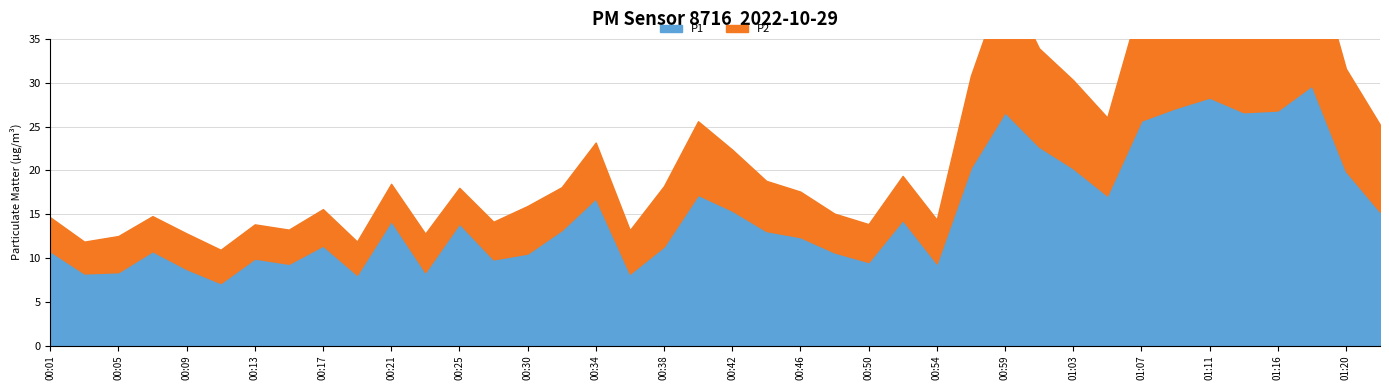

The P1 series shows 13.1 at 00:44. True or false?

True